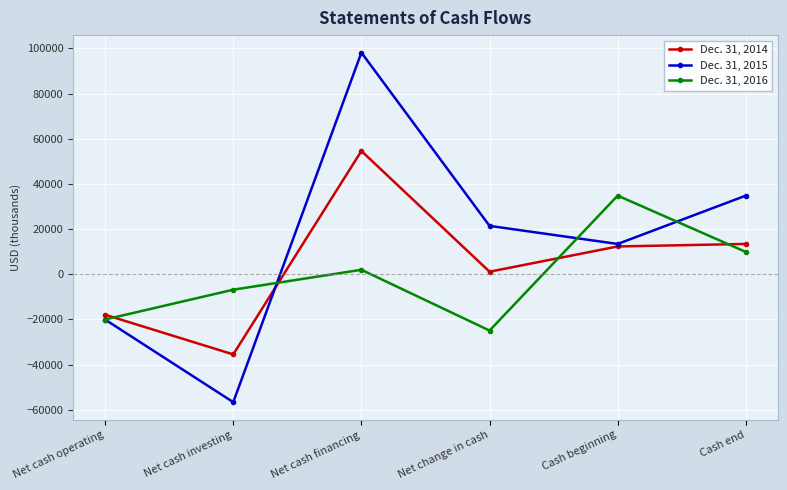

Which label corresponds to the largest value in the chart?

Net cash financing